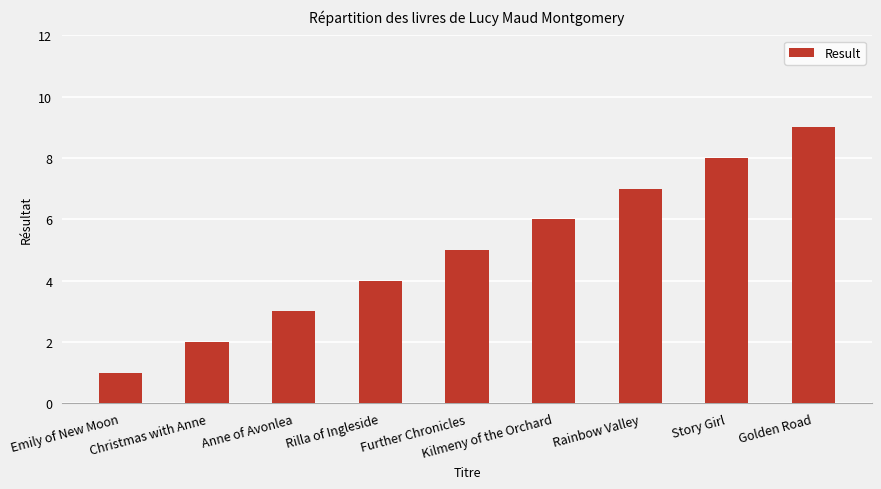

Reading right to left, list all the values displayed in this chart.

Golden Road=9	Story Girl=8	Rainbow Valley=7	Kilmeny of the Orchard=6	Further Chronicles=5	Rilla of Ingleside=4	Anne of Avonlea=3	Christmas with Anne=2	Emily of New Moon=1